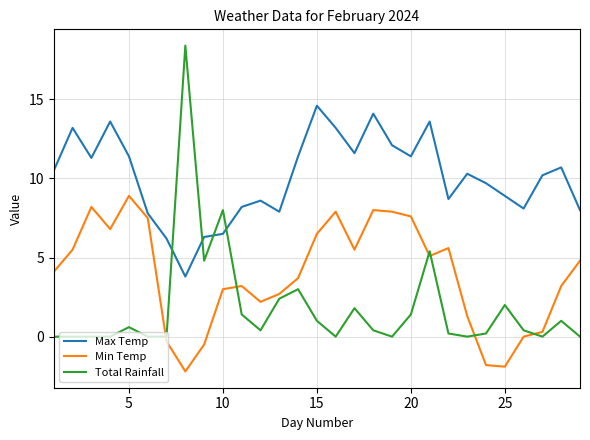

Does the chart have visible grid lines?

Yes